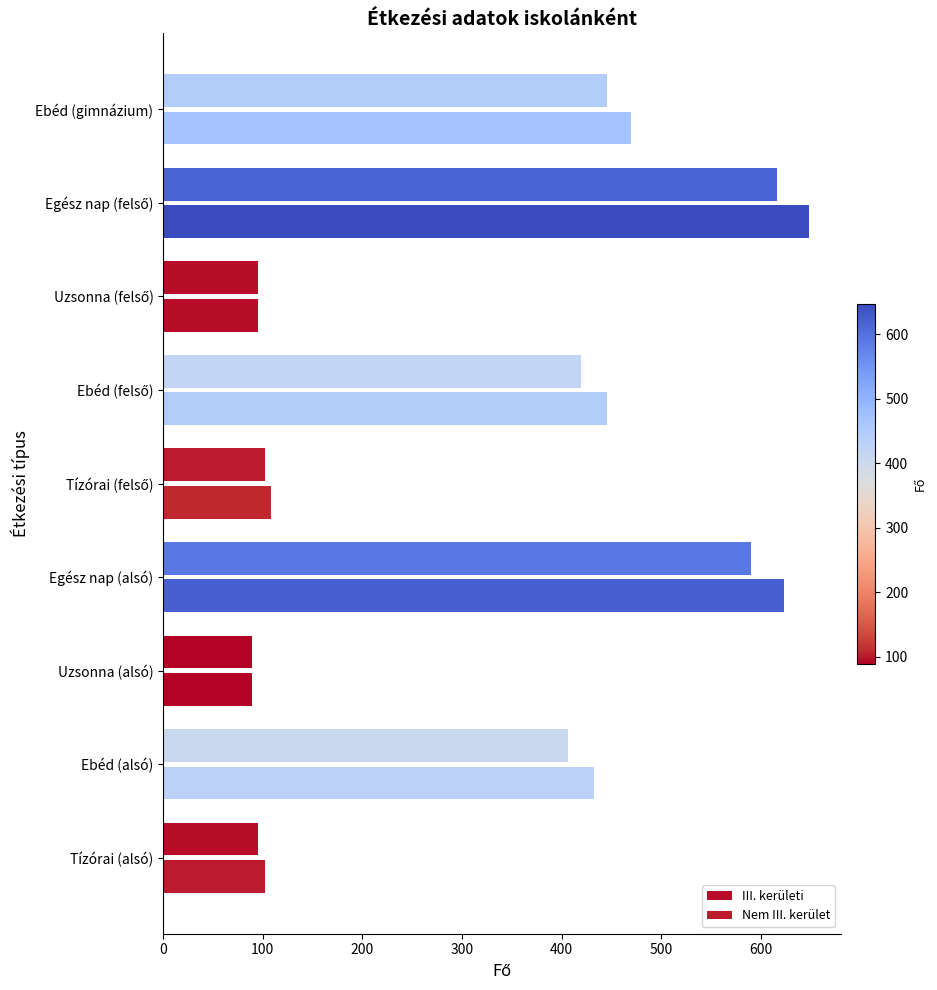

What is the average value of the Nem III. kerület series?

335